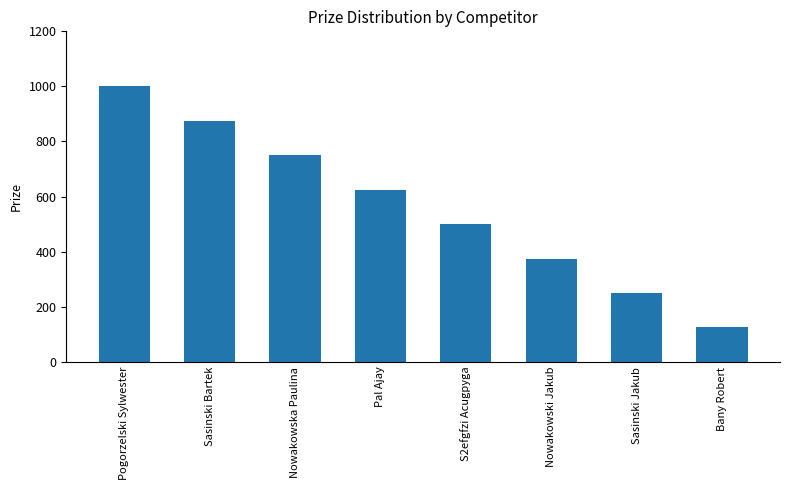

List the labels in order of value, smallest first.

Bany Robert, Sasinski Jakub, Nowakowski Jakub, S2efgfzi Acugpyga, Pal Ajay, Nowakowska Paulina, Sasinski Bartek, Pogorzelski Sylwester